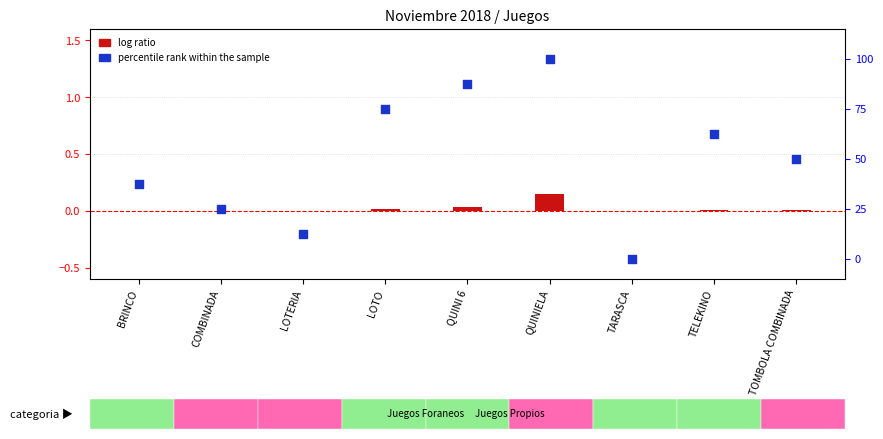

What is the total value across all series at TOMBOLA COMBINADA?

50.0